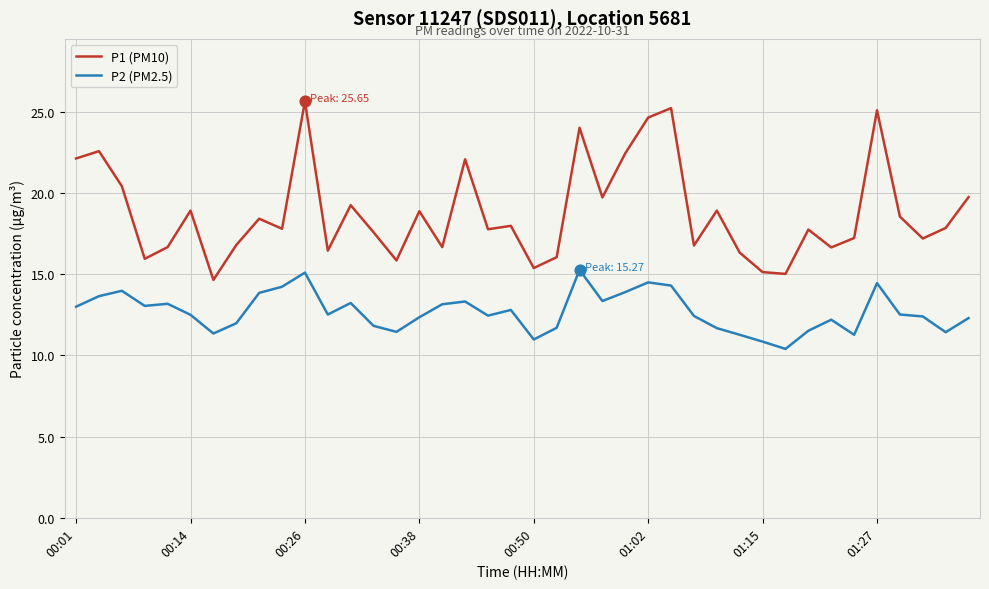

Which series has the widest spread of values?

P1 (PM10)